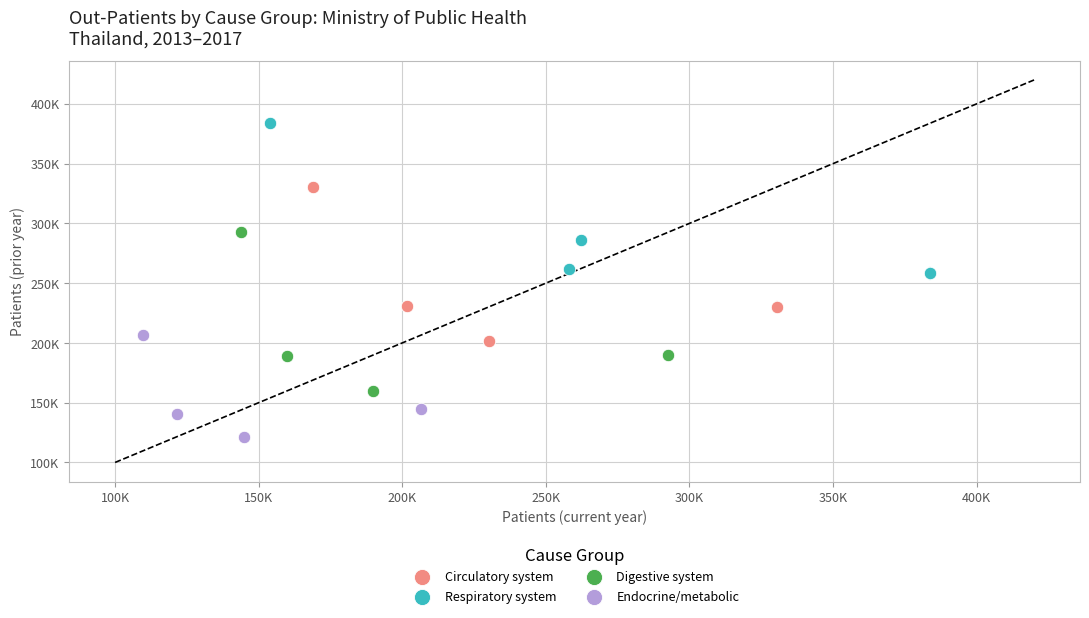

What are all the series names shown in the legend?

Circulatory system, Respiratory system, Digestive system, Endocrine/metabolic